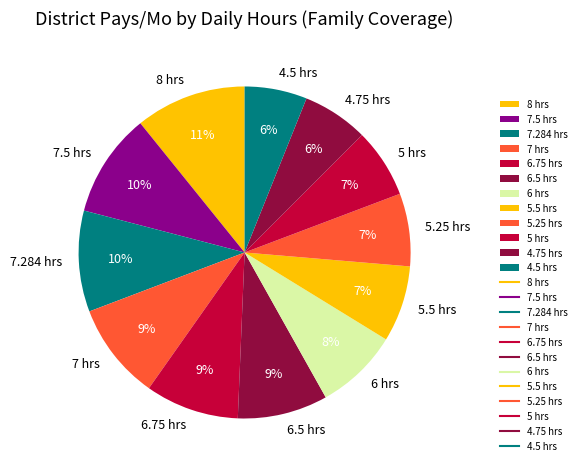

Combined, do 7.5 hrs and 5 hrs account for over 50%?

No